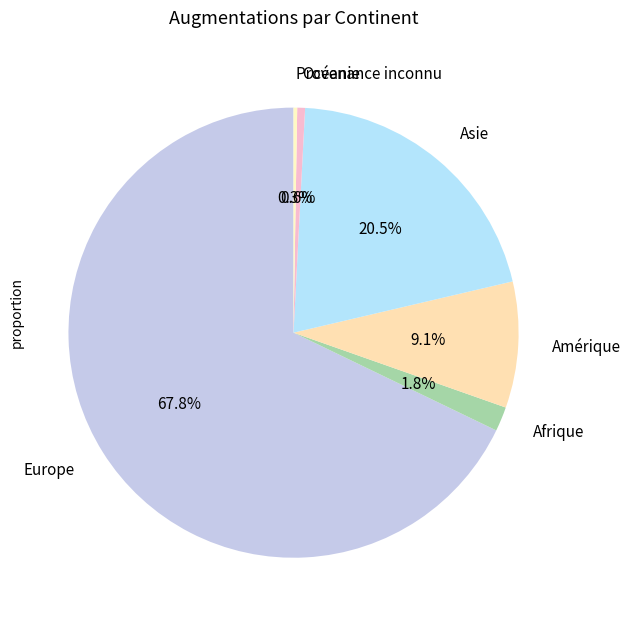

Does Europe represent more than half of the total?

Yes